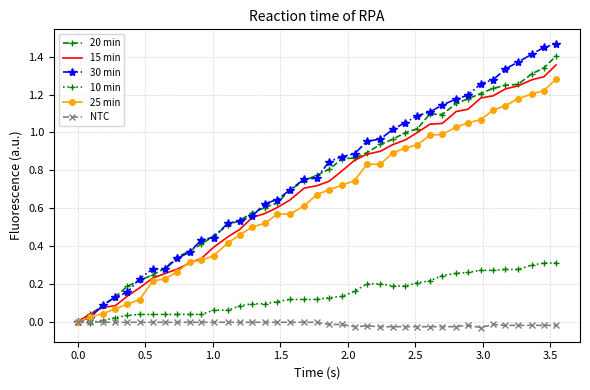

Which series has the widest spread of values?

30 min